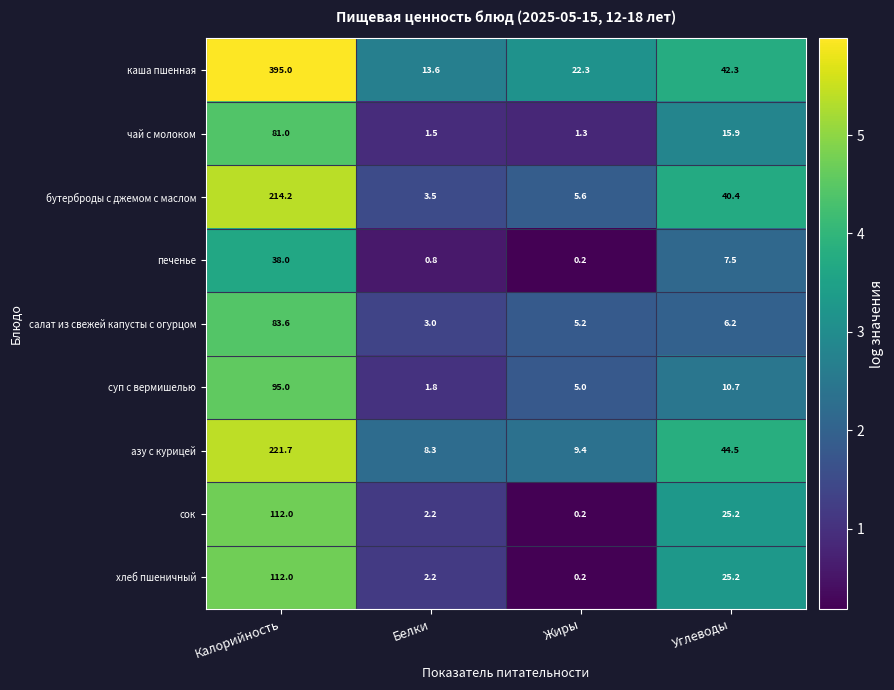

At which label is азу с курицей closest to 115?

Углеводы